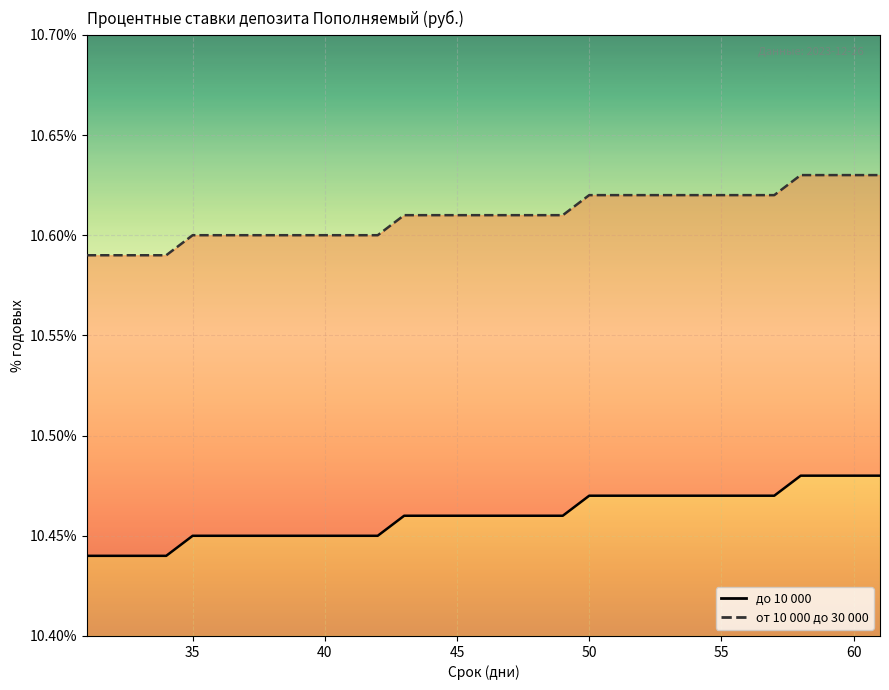

What is the sum of all от 10 000 до 30 000 values?

328.9